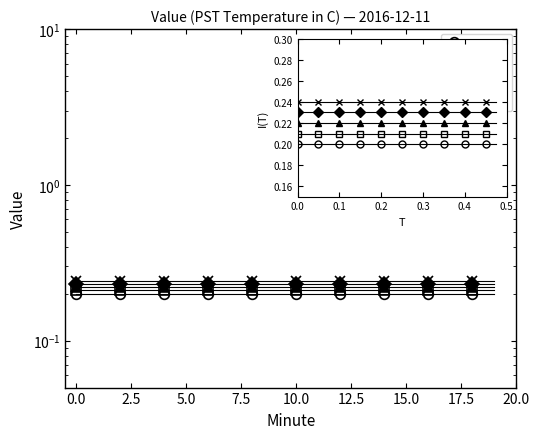

True or false: Hour 04 and Hour 02 cross at least once.

False